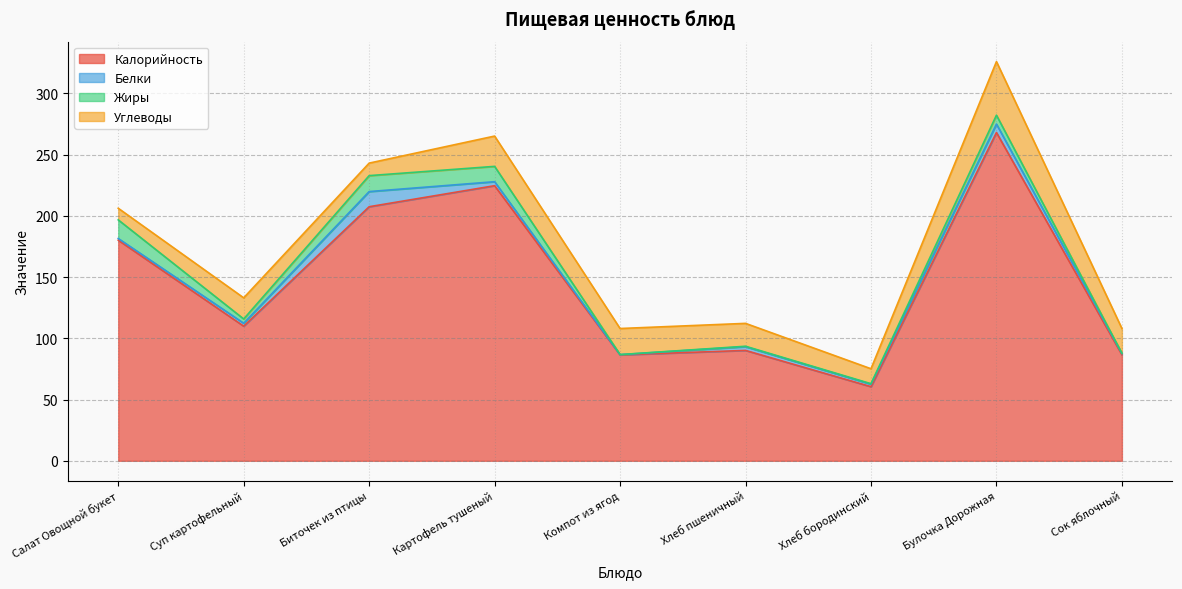

At which category does the chart reach its minimum across all series?

Компот из ягод